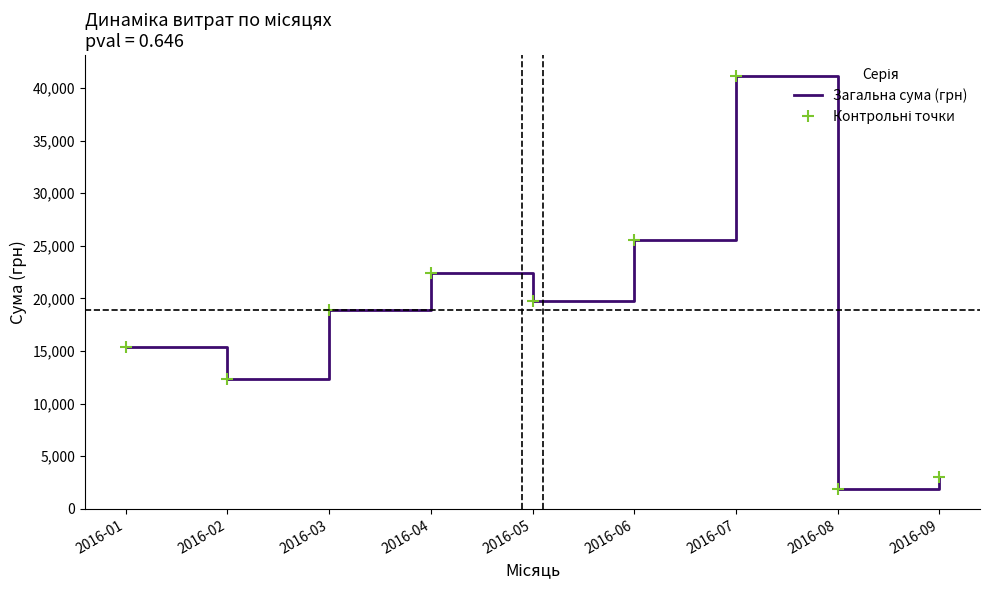

What is the sum of the Загальна сума (грн) values at 2016-09 and 2016-06?

28658.4